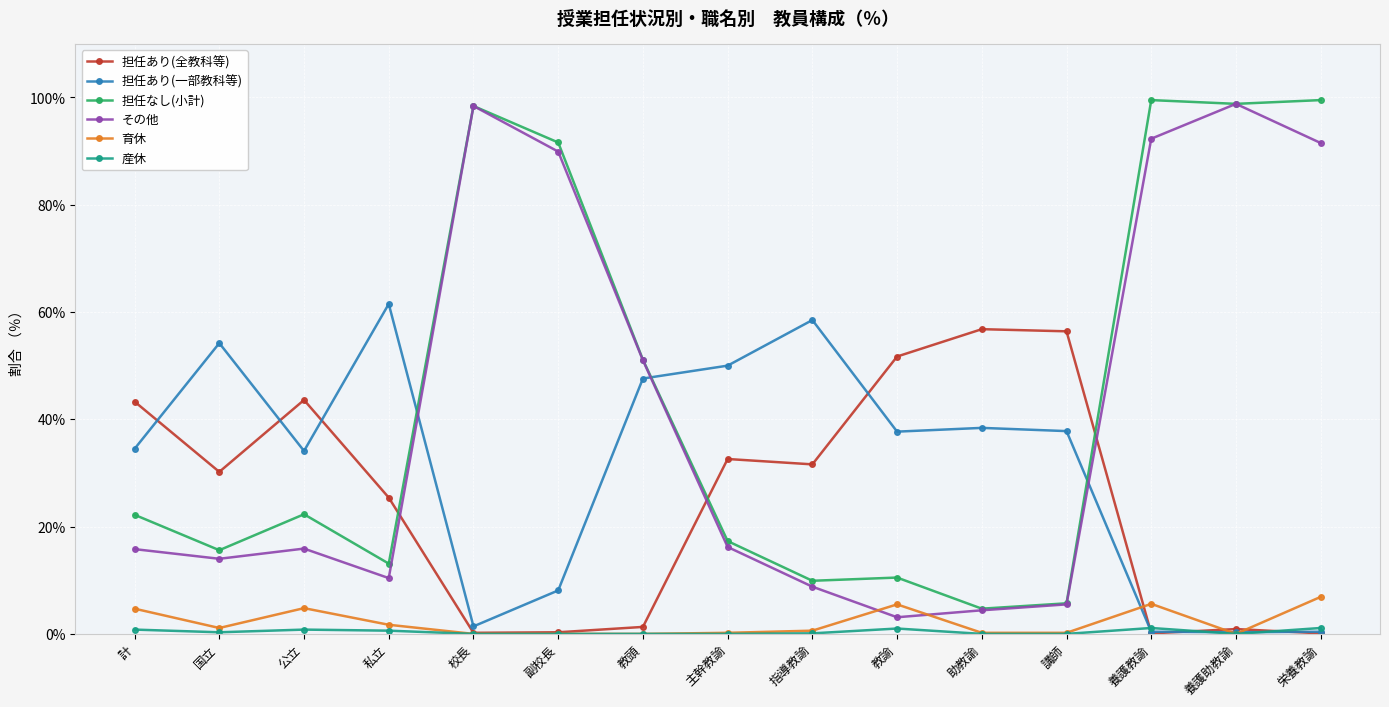

At which label does 担任なし(小計) first exceed 22?

計